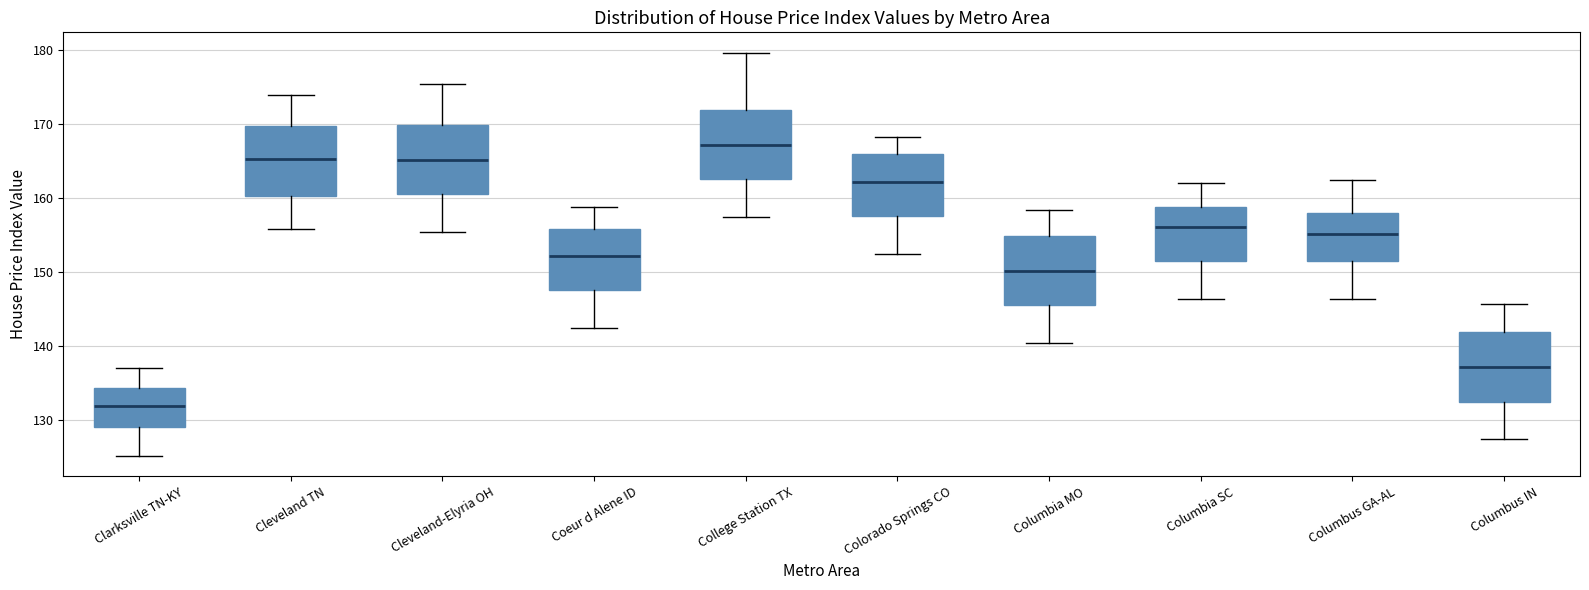

Where is the upper edge of the box for Clarksville TN-KY on the y-axis? The values are not printed on the chart, so give them approximately, as read against the axis.

134